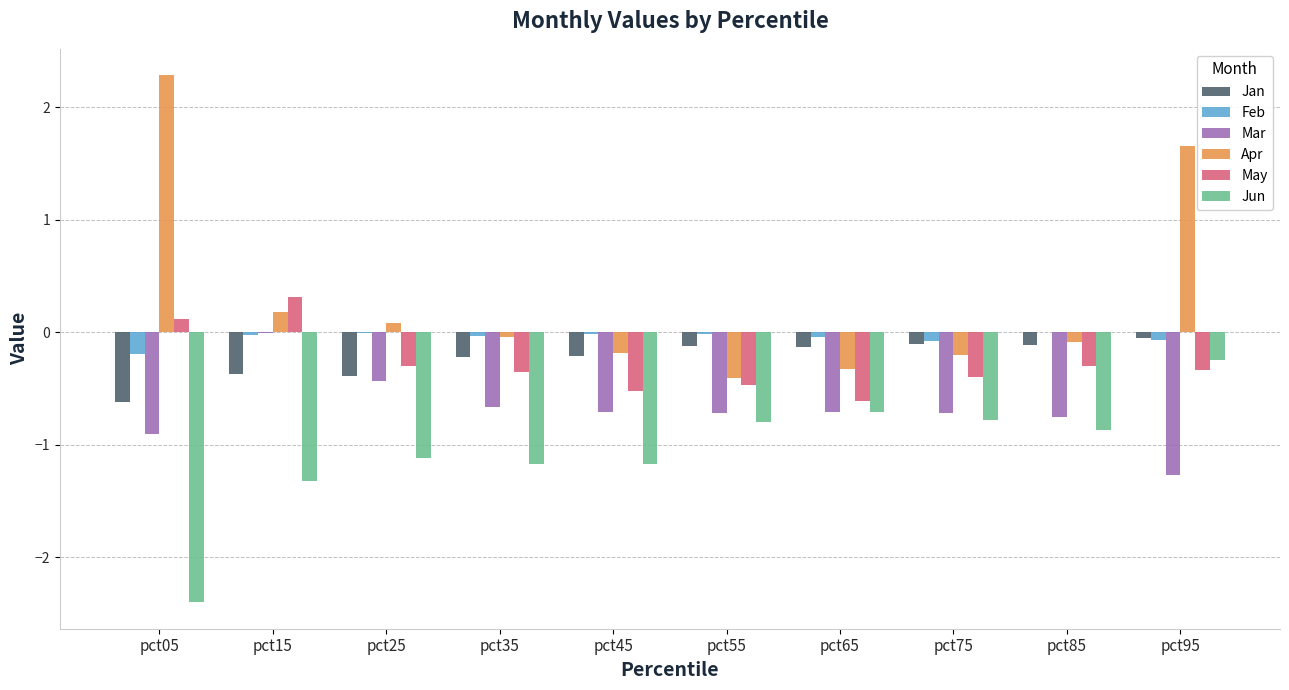

How many data points does each series have?

10